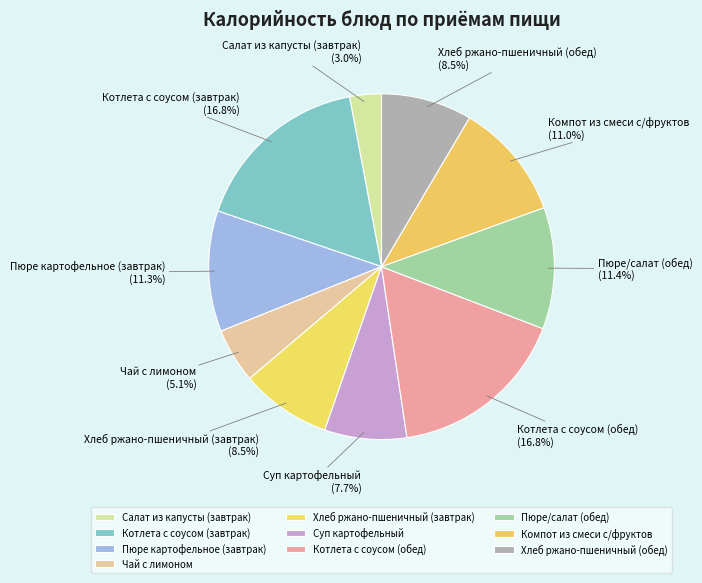

What is the smallest slice in the pie chart?

Салат из капусты (завтрак)